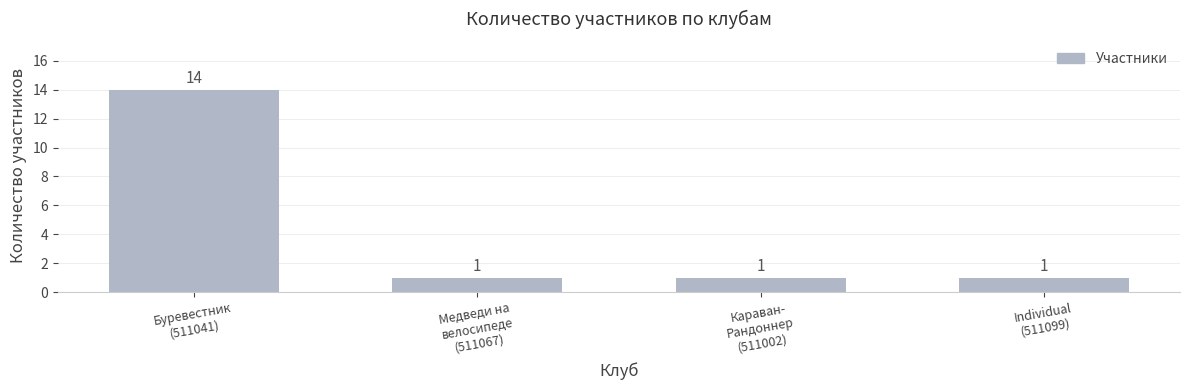

The value at Буревестник
(511041) is 20. True or false?

False